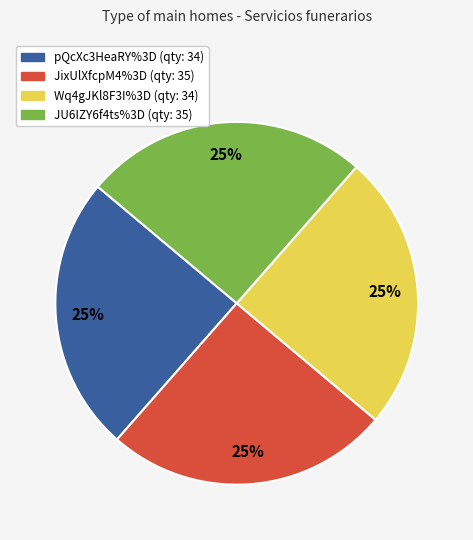

Does JU6IZY6f4ts%3D represent more than half of the total?

No